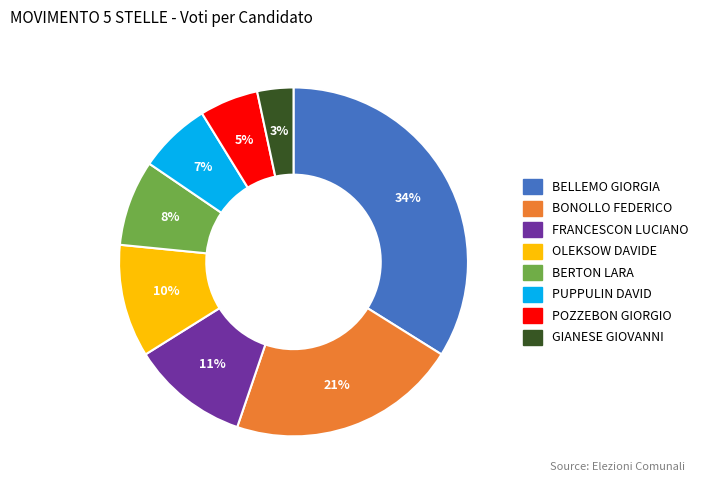

Do POZZEBON GIORGIO and OLEKSOW DAVIDE together represent more than half of the pie?

No